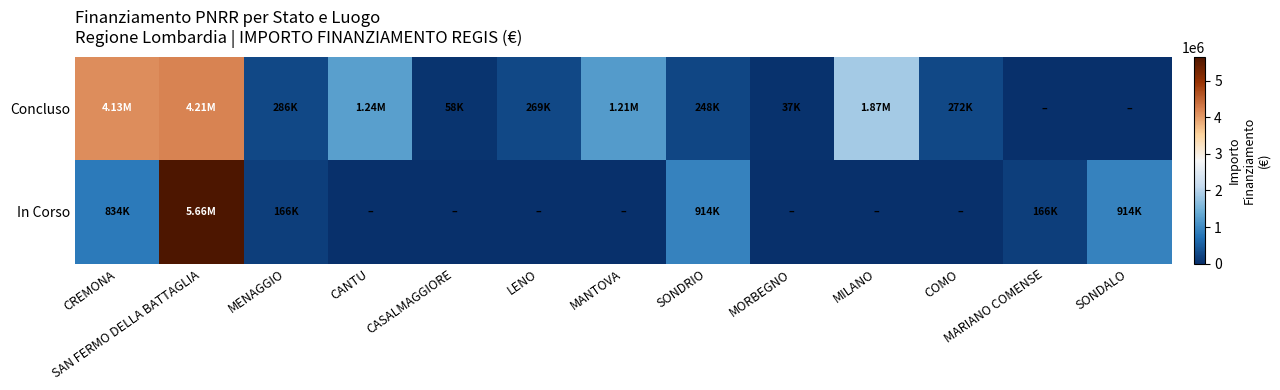

What is the total value across all series at MILANO?

1866366.7